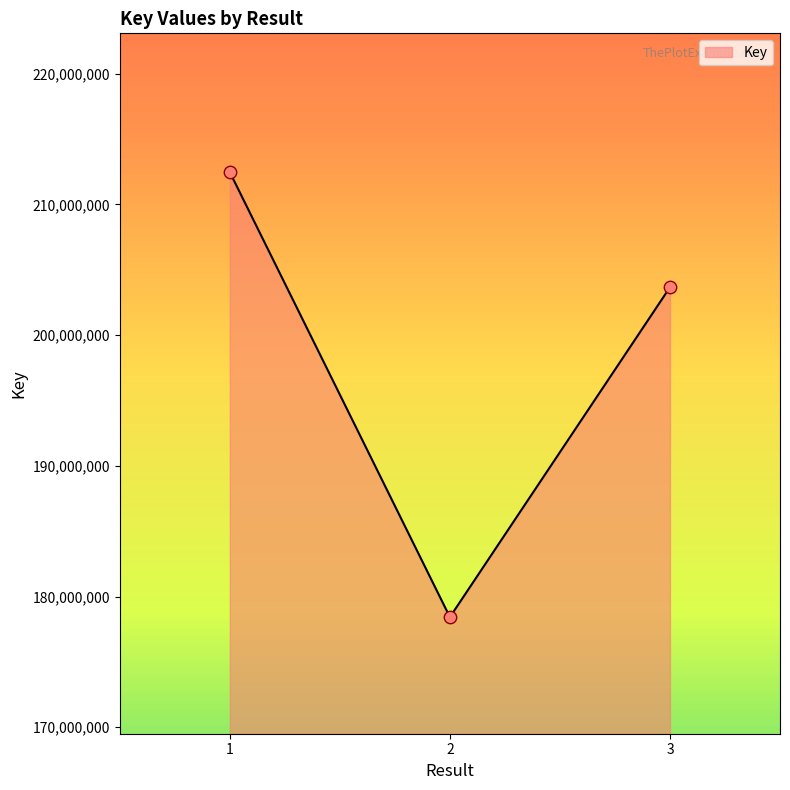

What is the change in value from 2 to 3?

+25234847